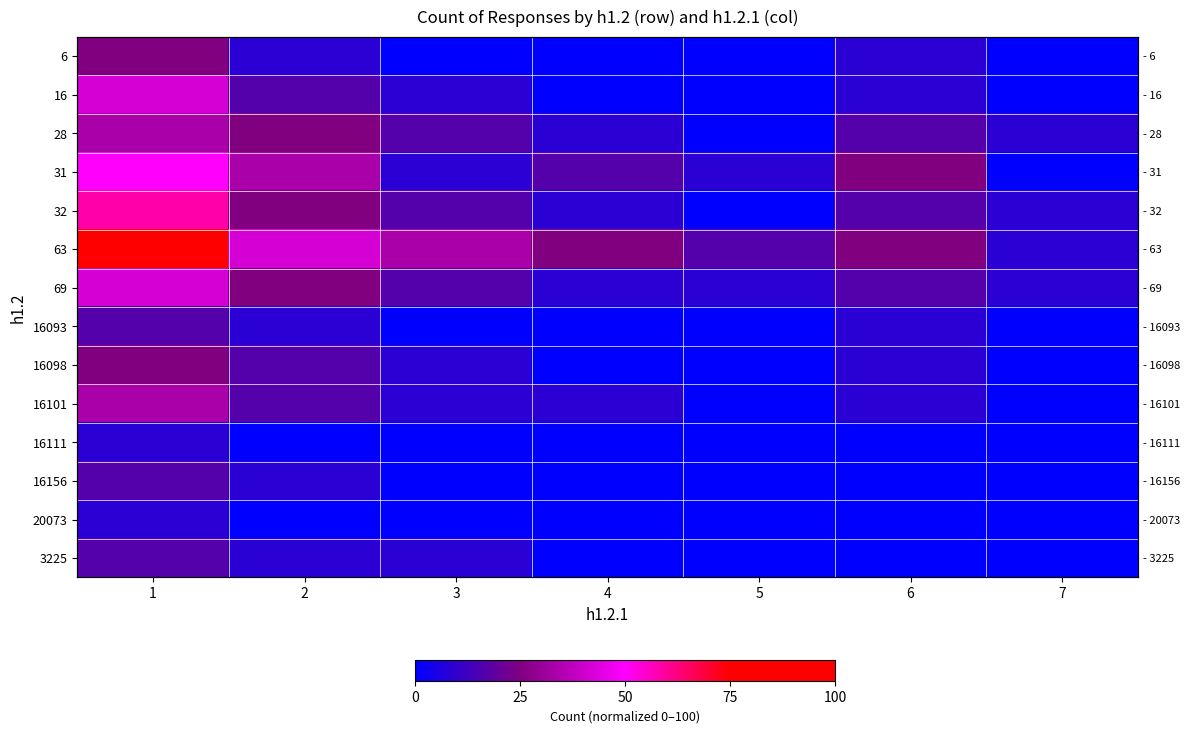

Which series has the largest range (max minus min)?

63